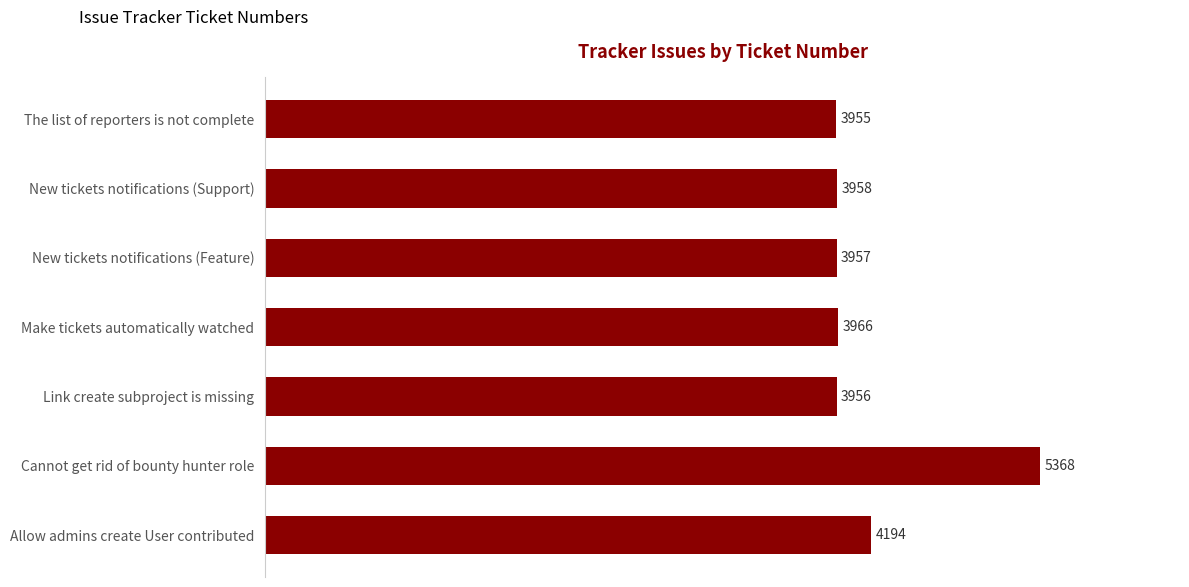

Approximately how many times larger is the value at New tickets notifications (Feature) compared to Allow admins create User contributed?

0.9